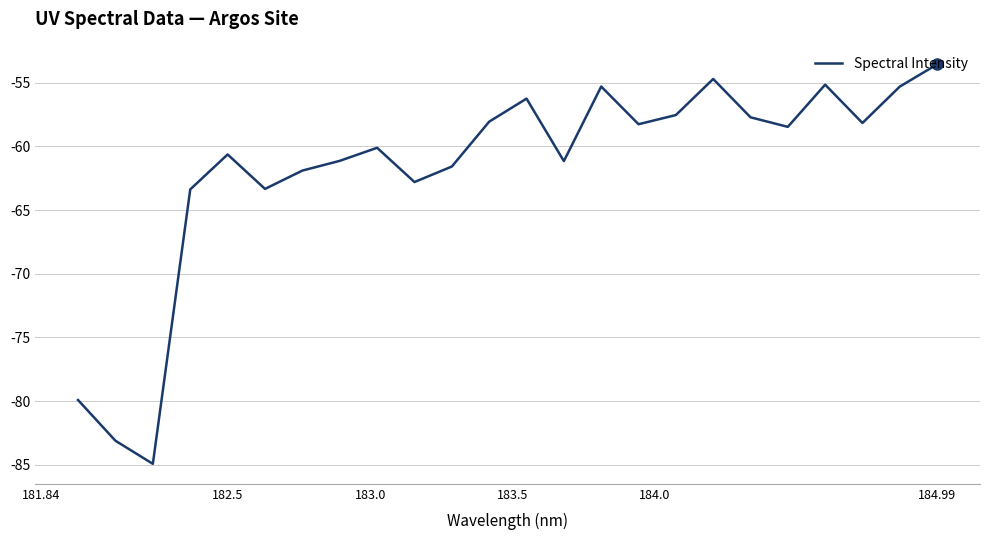

What is the maximum value shown in the chart?

-53.6